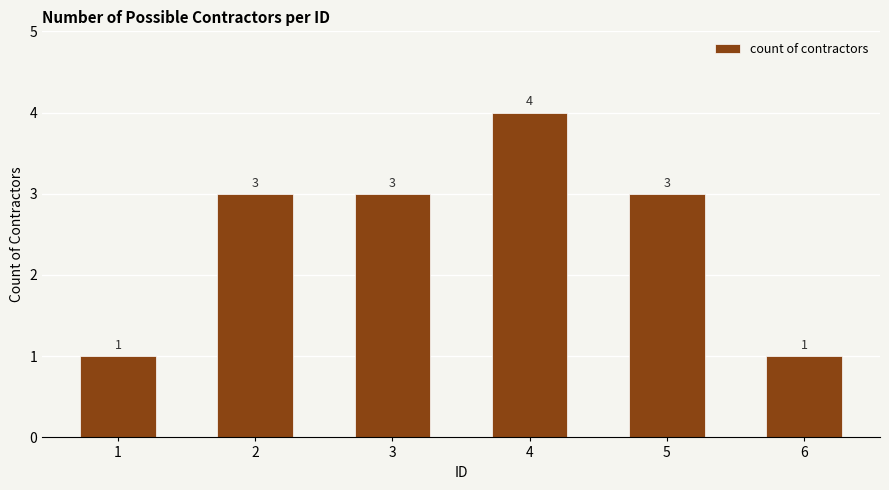

The value at 5 is 3. True or false?

True